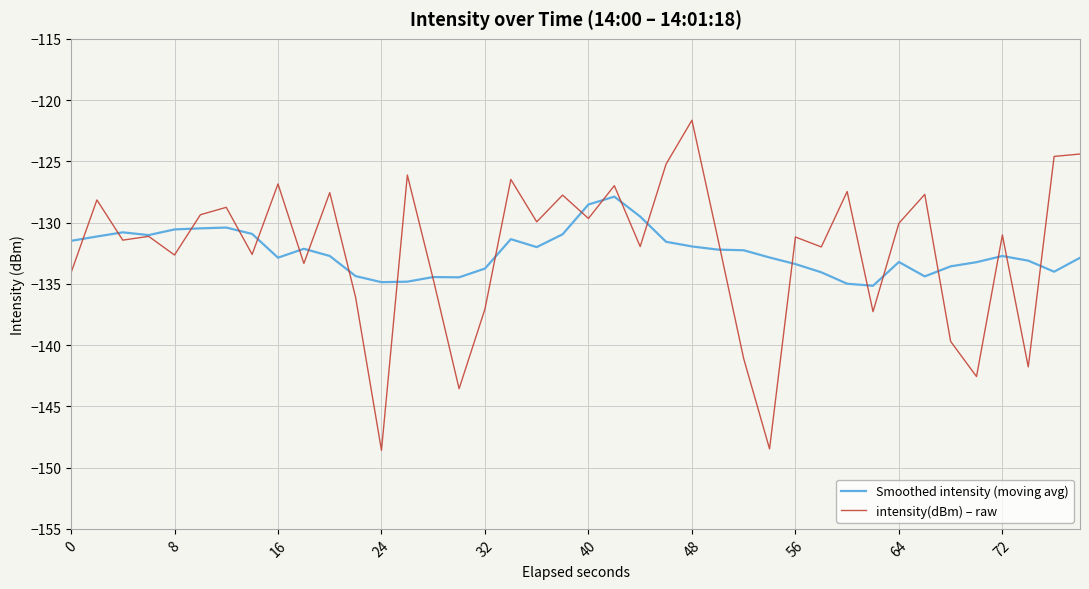

What is the highest value of the Smoothed intensity (moving avg) series?

-127.9